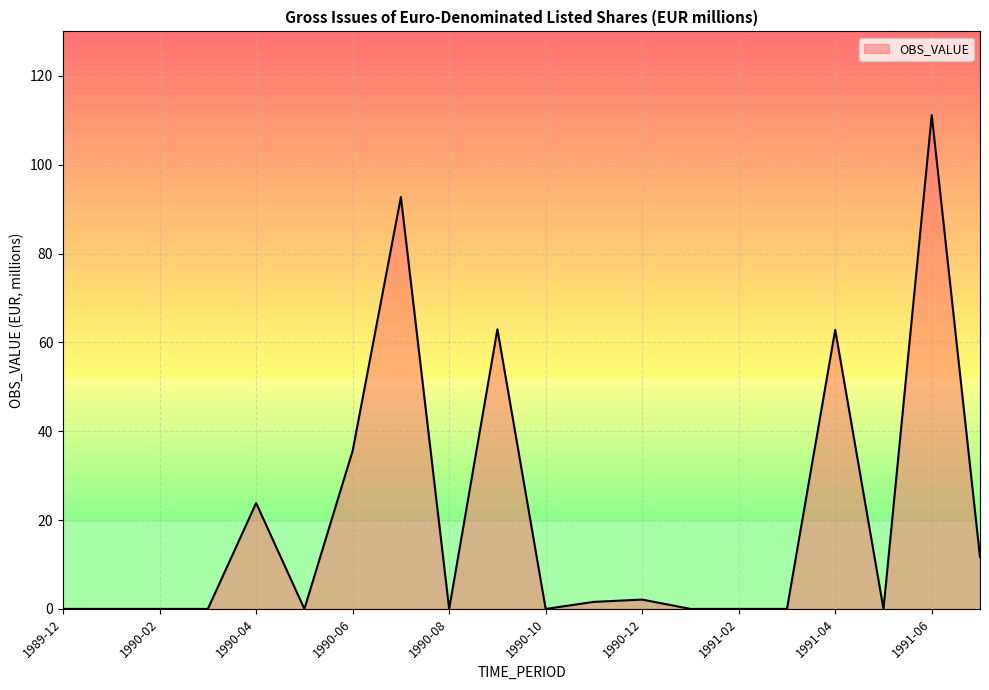

Does the chart display data point markers on the line(s)?

No